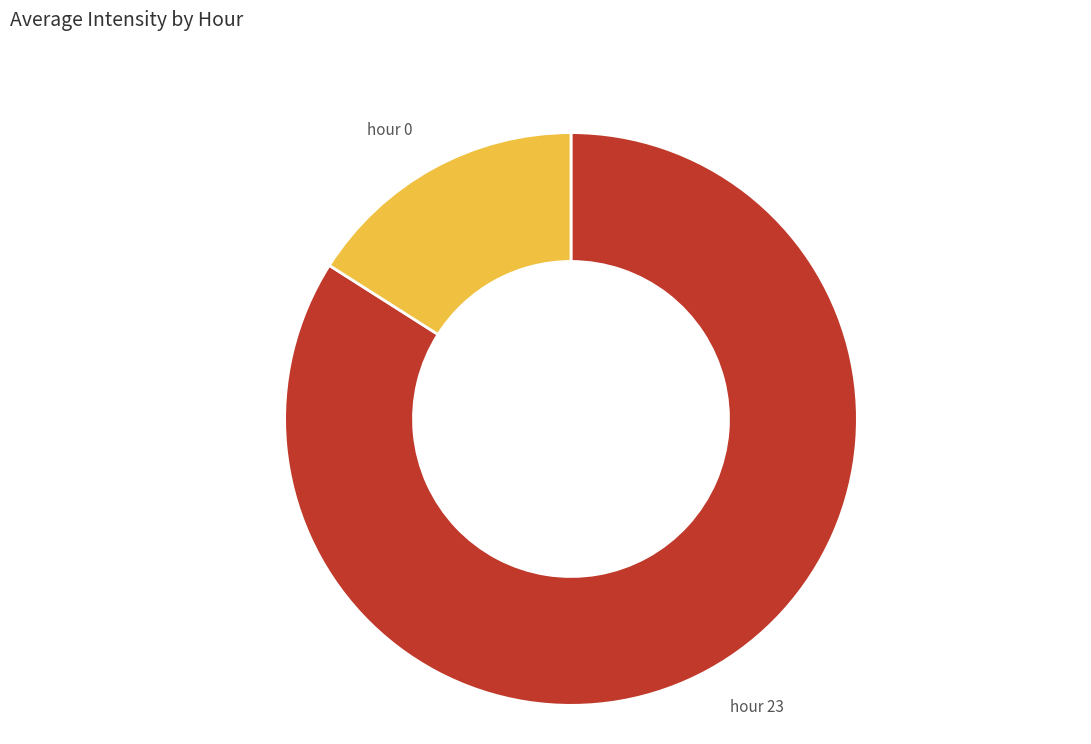

Does any single category account for the majority?

Yes